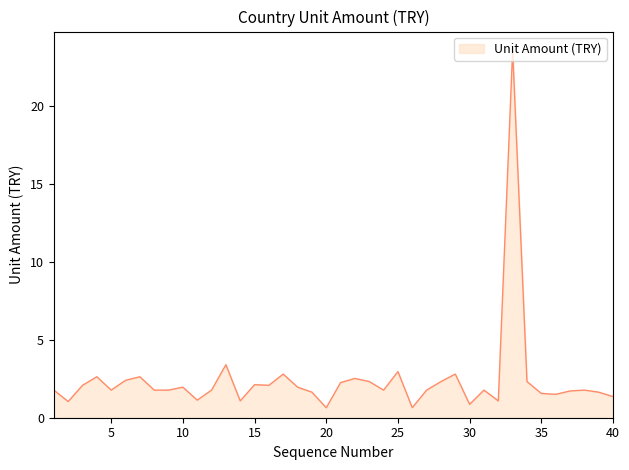

What is the greatest value displayed?

23.6